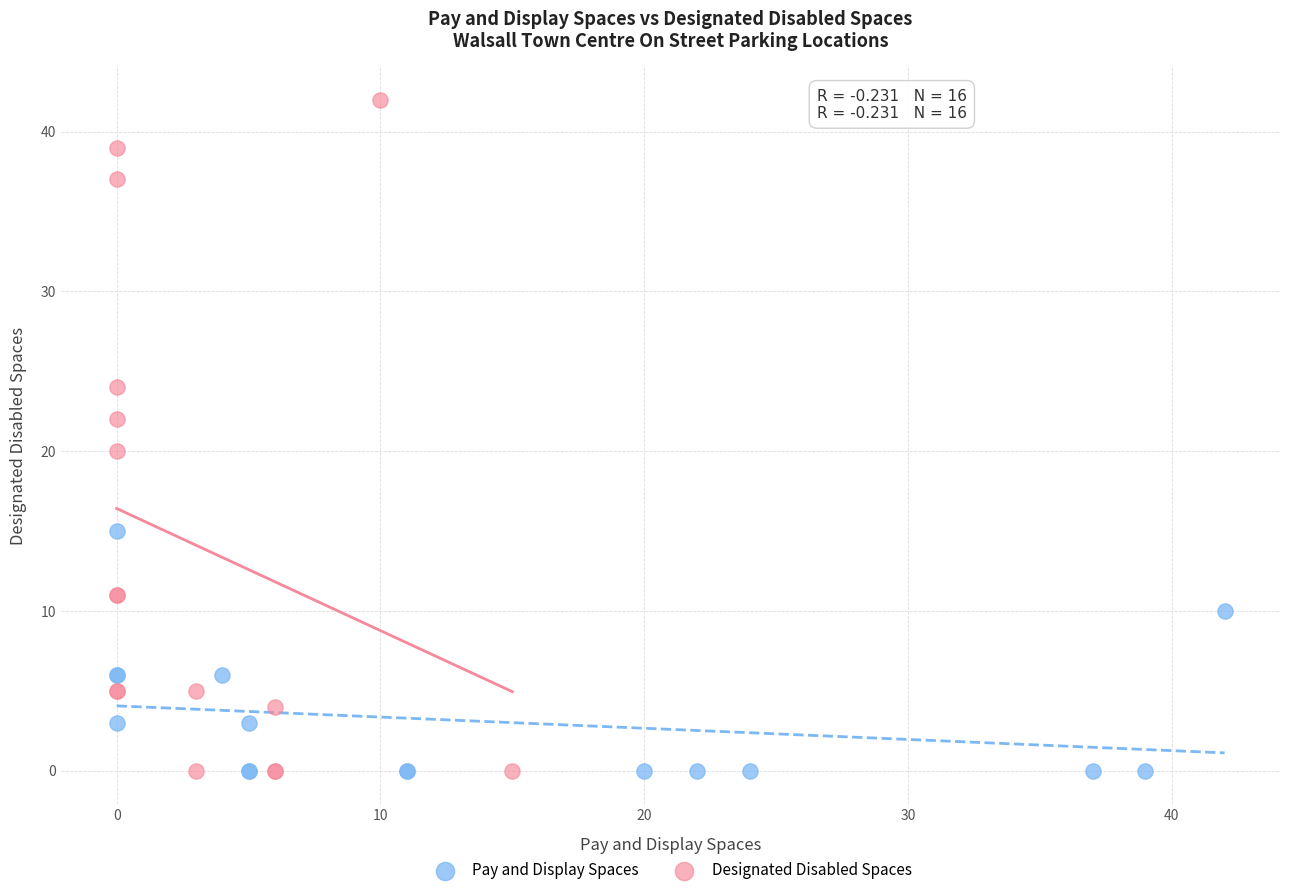

Which series reaches the maximum Y coordinate?

Designated Disabled Spaces